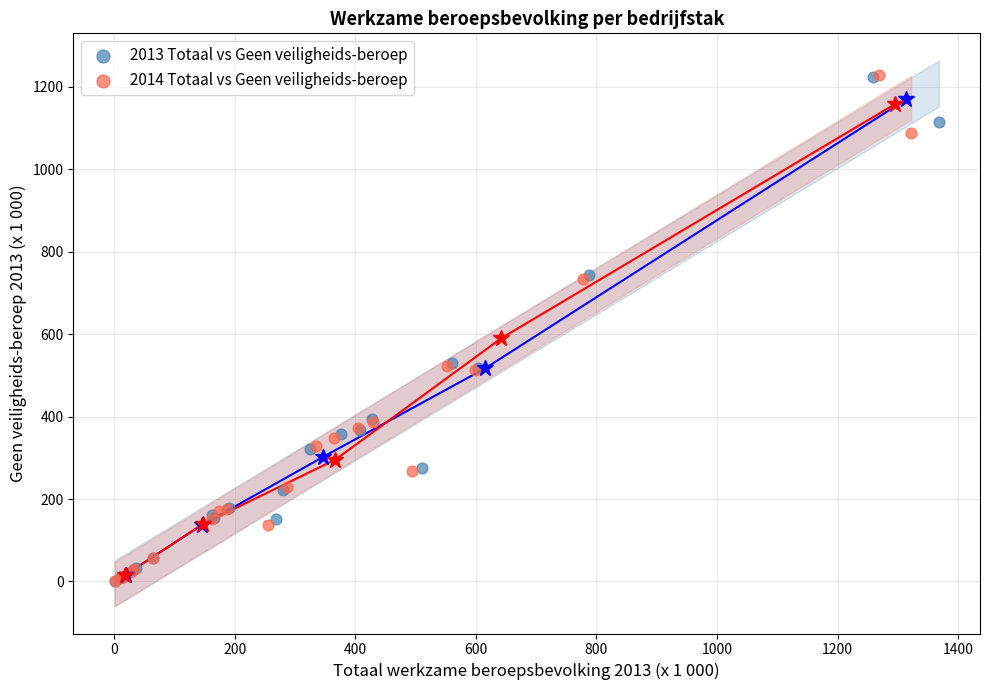

Which series has the largest Y range (max minus min)?

2014 Totaal vs Geen veiligheids-beroep